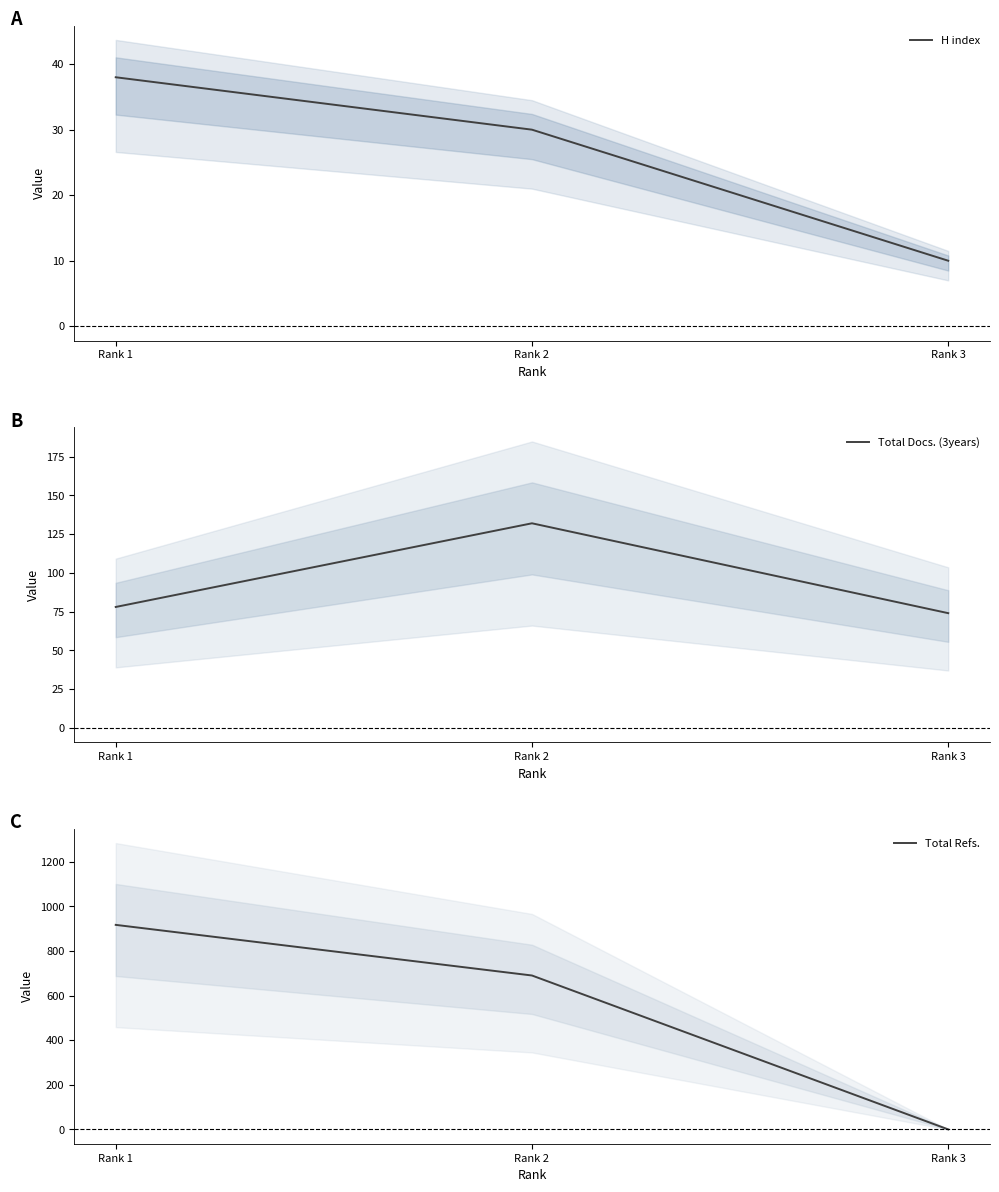

How many values in the Total Refs. series are below 690?

1